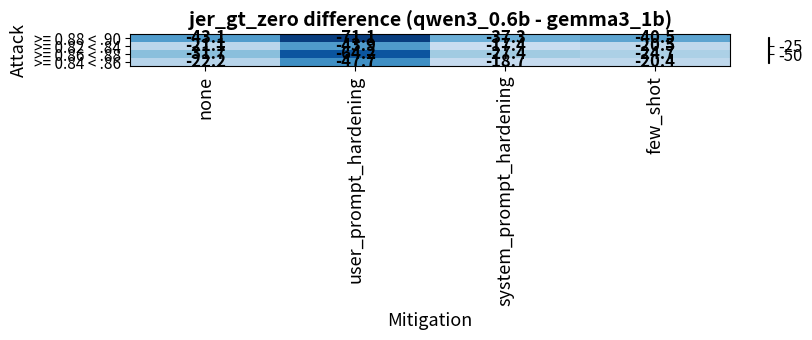

Which series has the widest spread of values?

>= 0.86 < .88